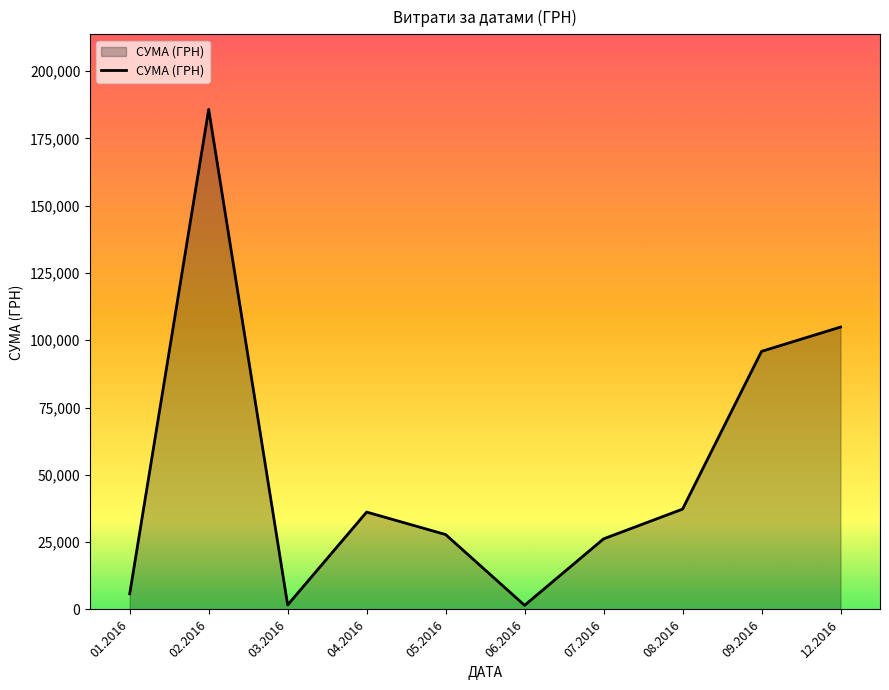

What is the greatest value displayed?

185768.7